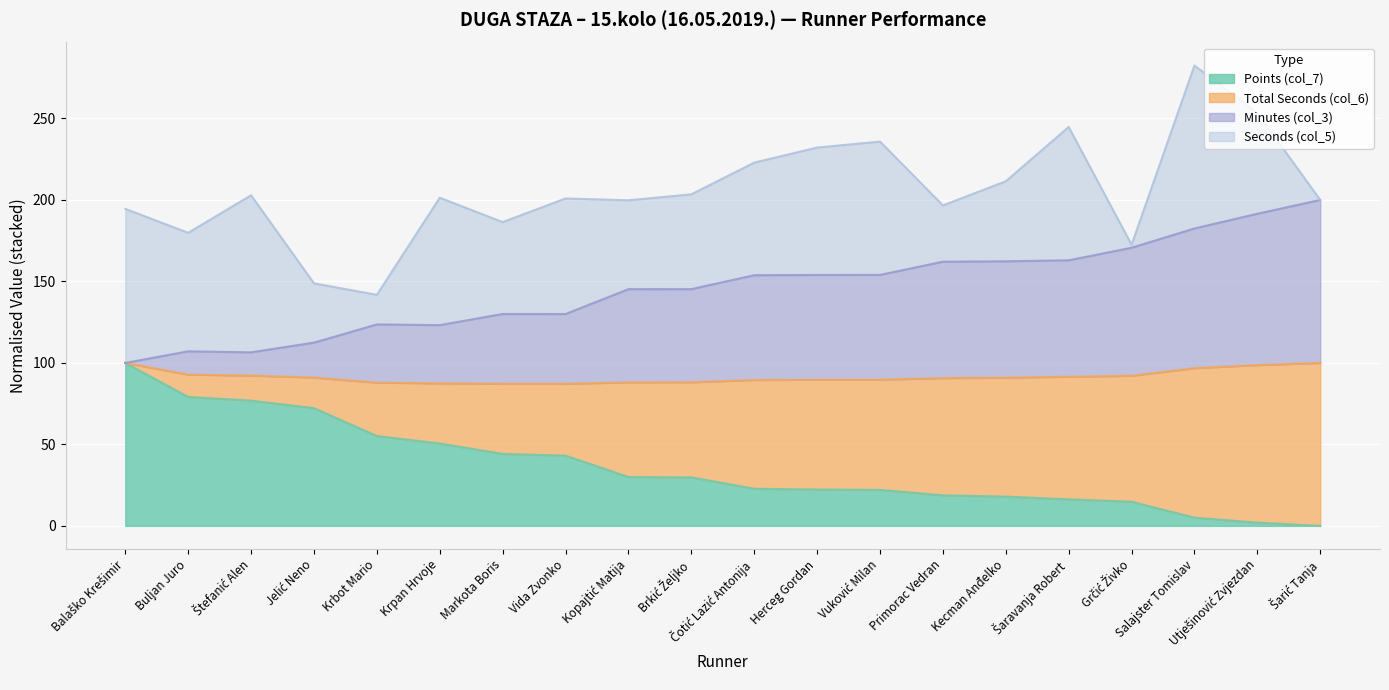

How many lines are shown in the chart?

4